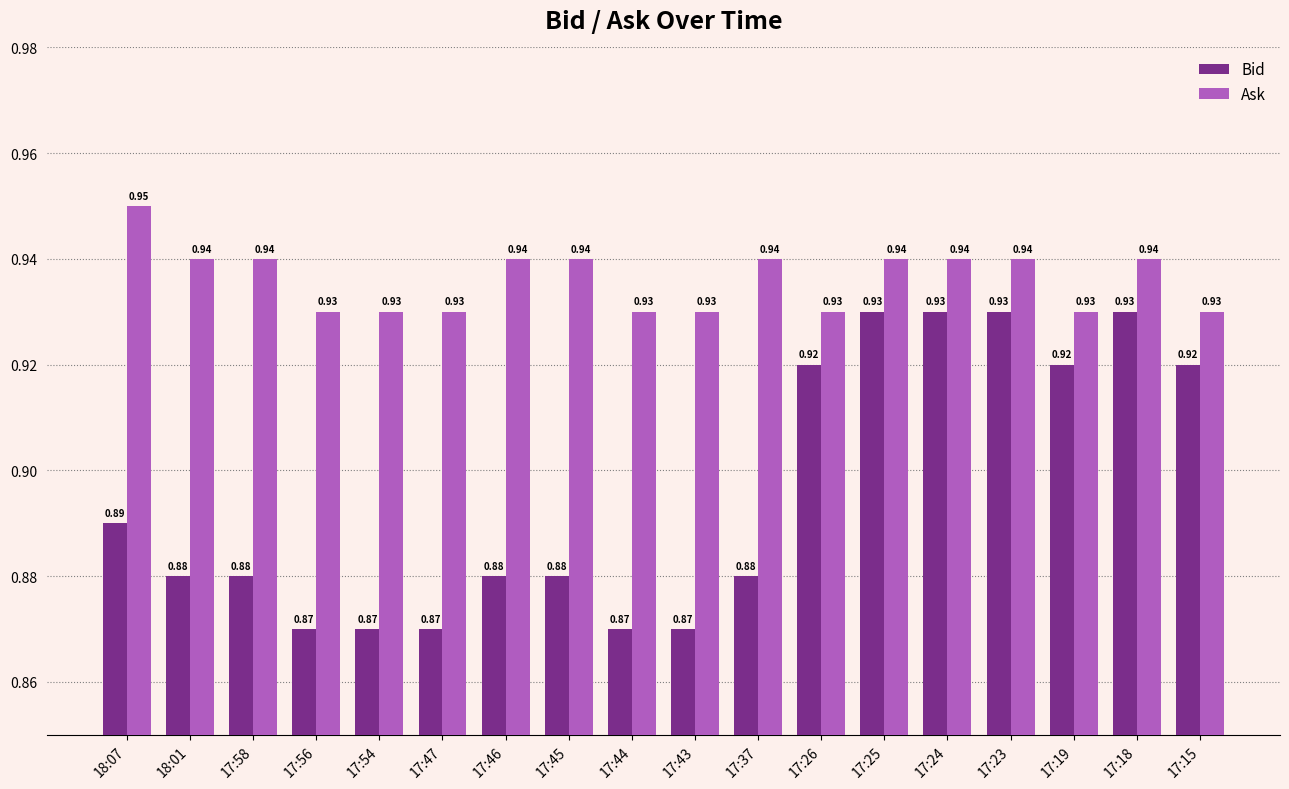

What is the sum of the Bid values at 17:19 and 18:07?

1.8